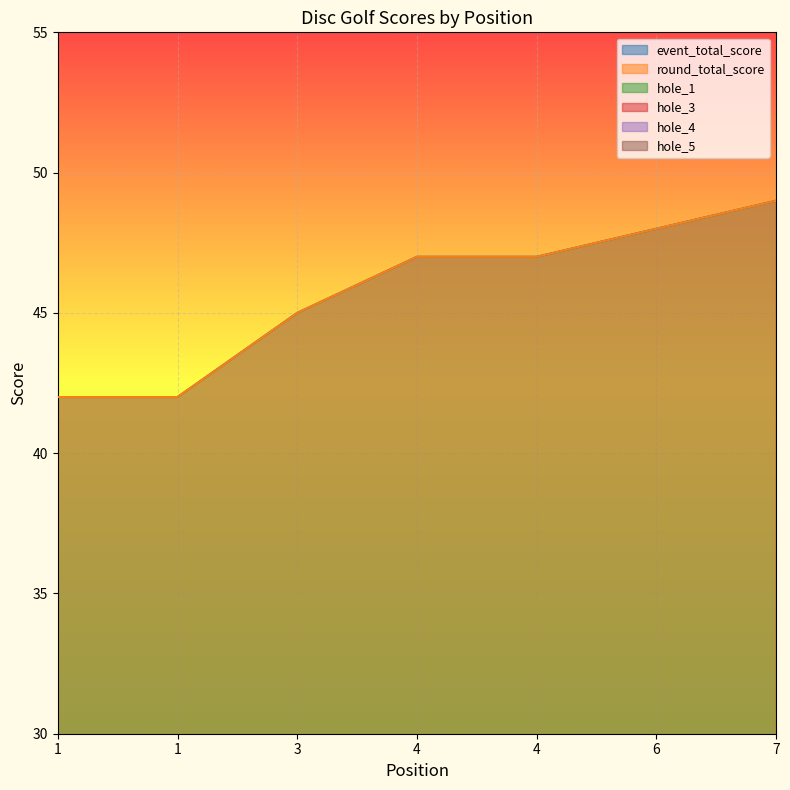

Rank the series at 4 from highest to lowest value.

event_total_score, round_total_score, hole_3, hole_4, hole_1, hole_5